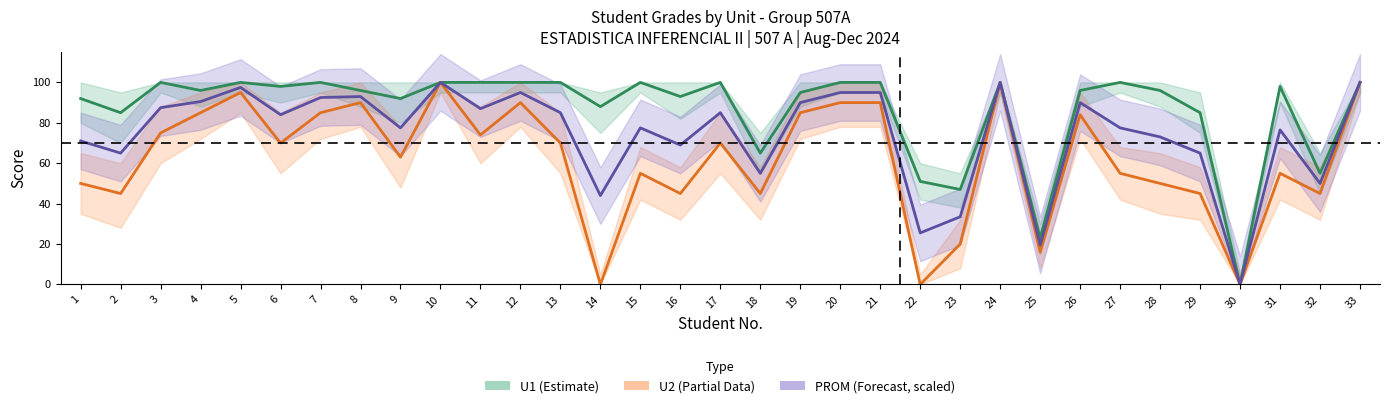

True or false: U1 and U2 cross at least once.

False